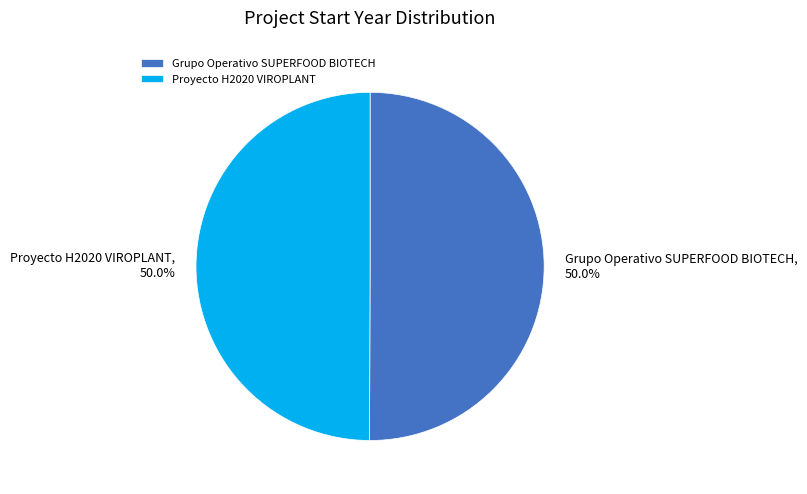

How many segments does this pie chart have?

2